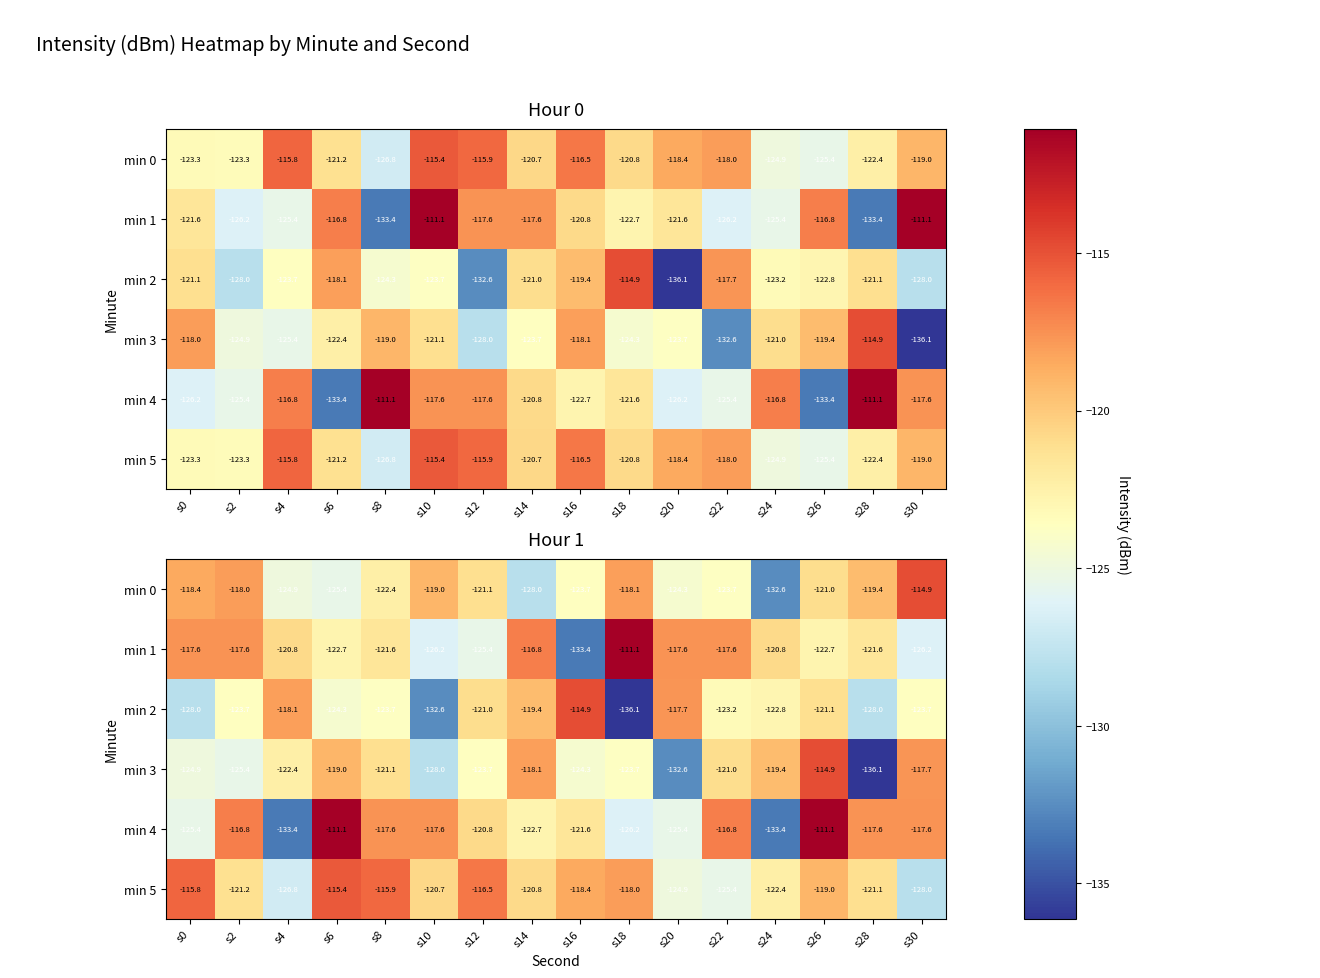

Is it true that min 1 equals -67.1 at s18?

False